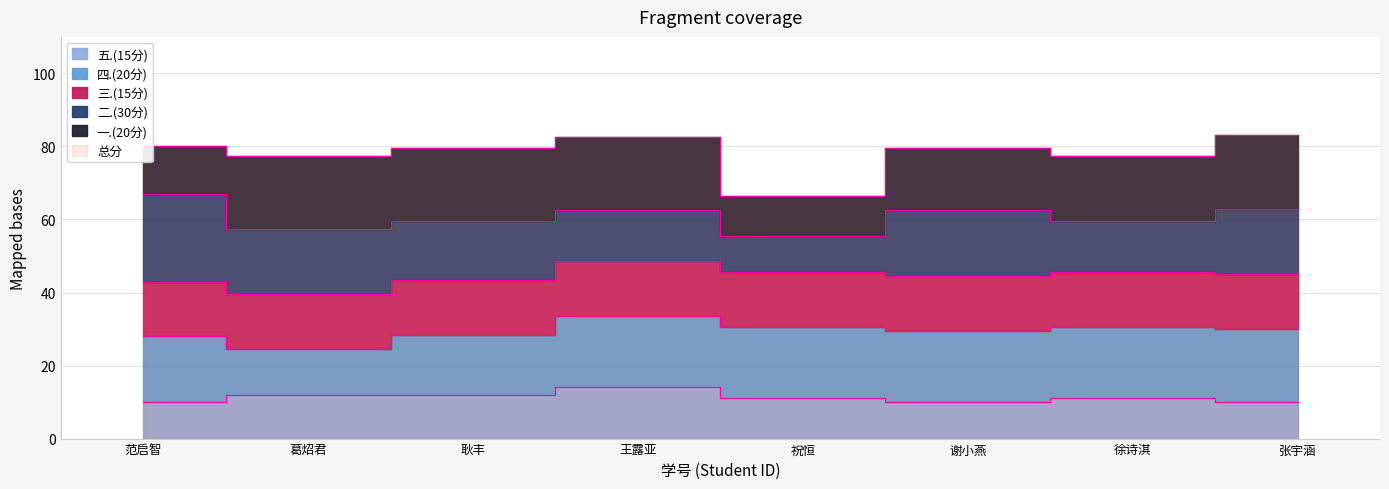

What is the difference between the maximum and second lowest values in the 二.(30分) series?

10.0